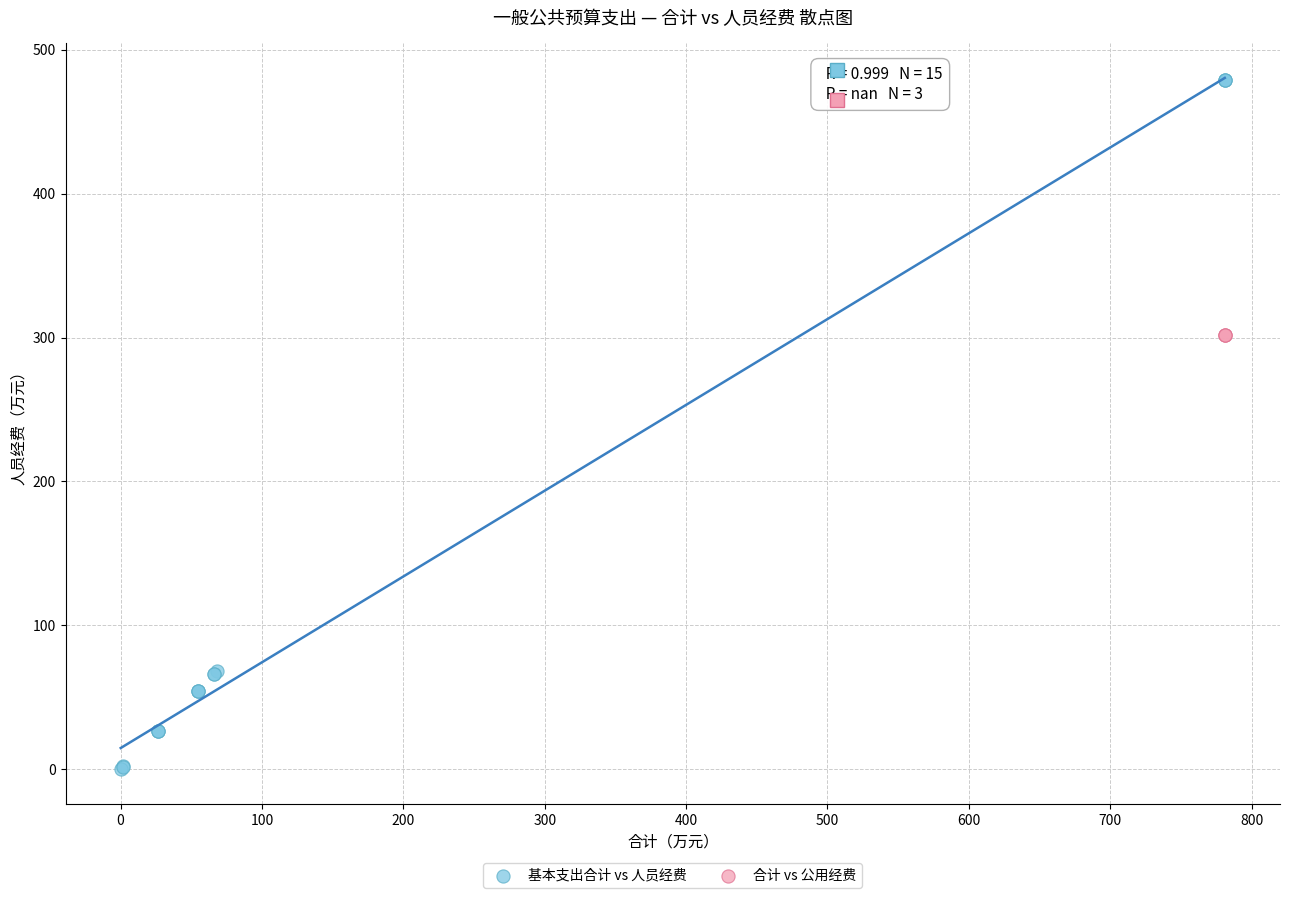

Which series contains the highest Y value?

基本支出合计 vs 人员经费